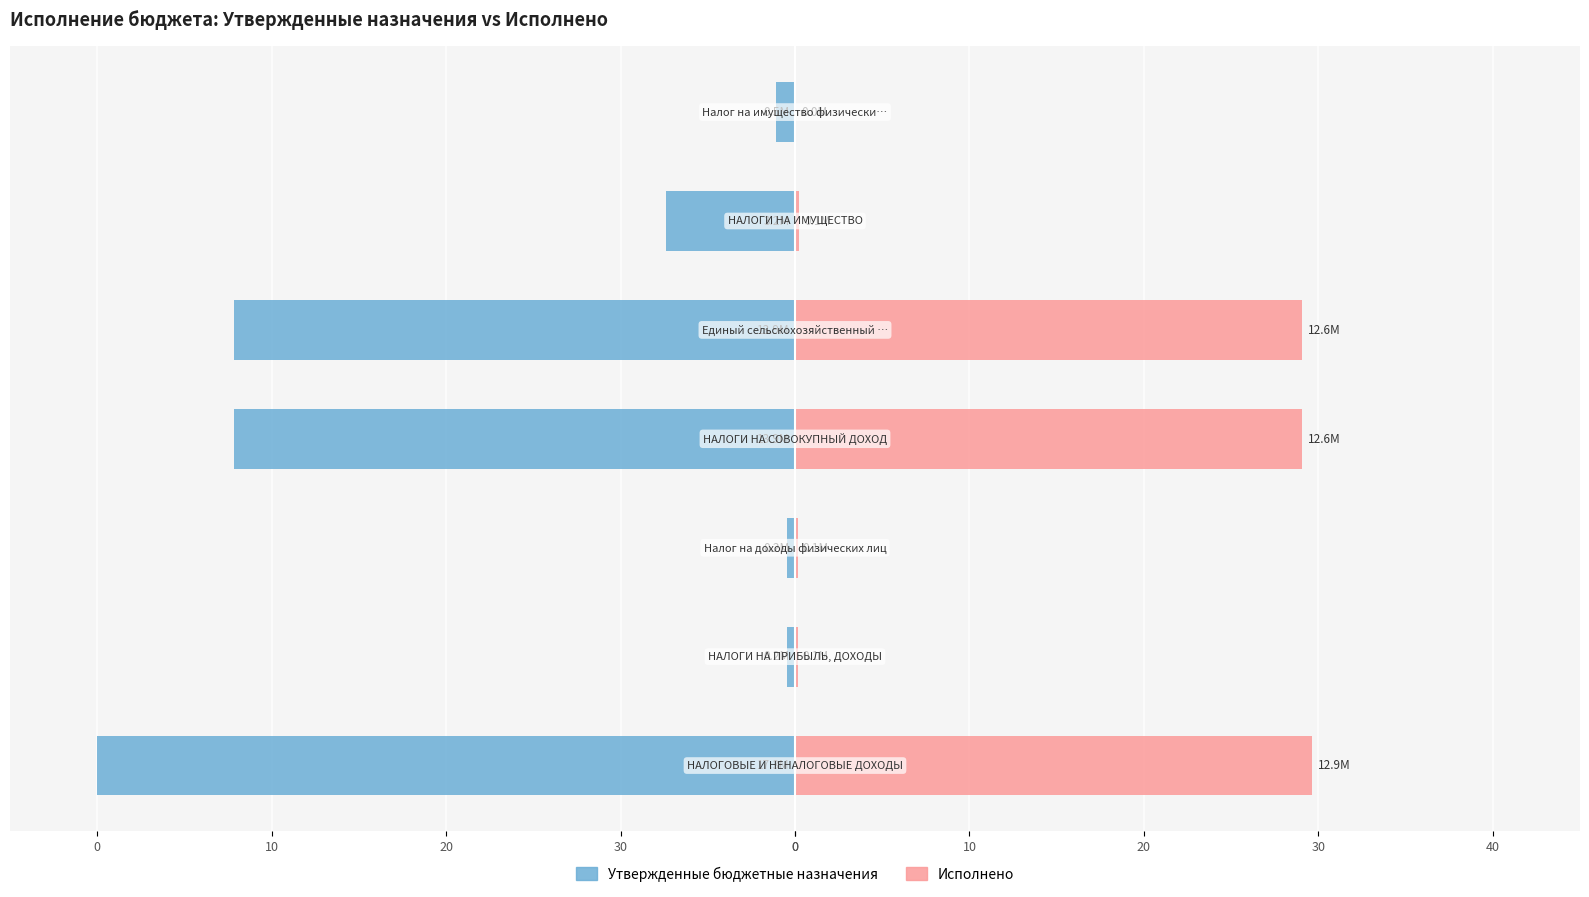

How many bars are there in total?

14